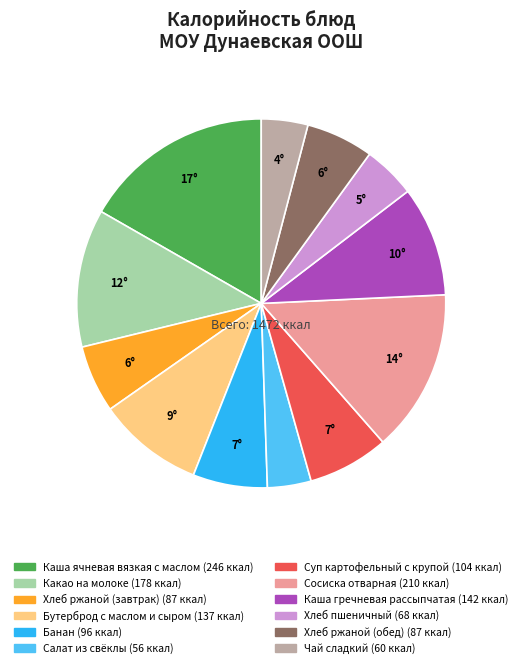

The Хлеб пшеничный slice represents 5% of the pie. True or false?

True